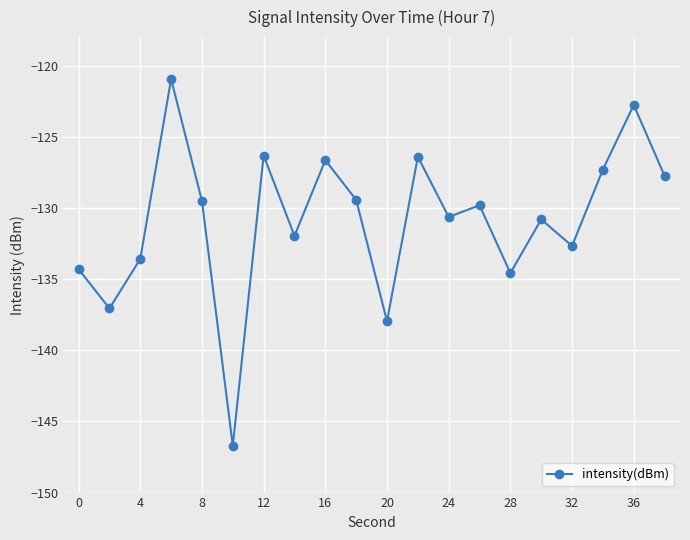

What is the value of the 9th point from the left?

-126.6